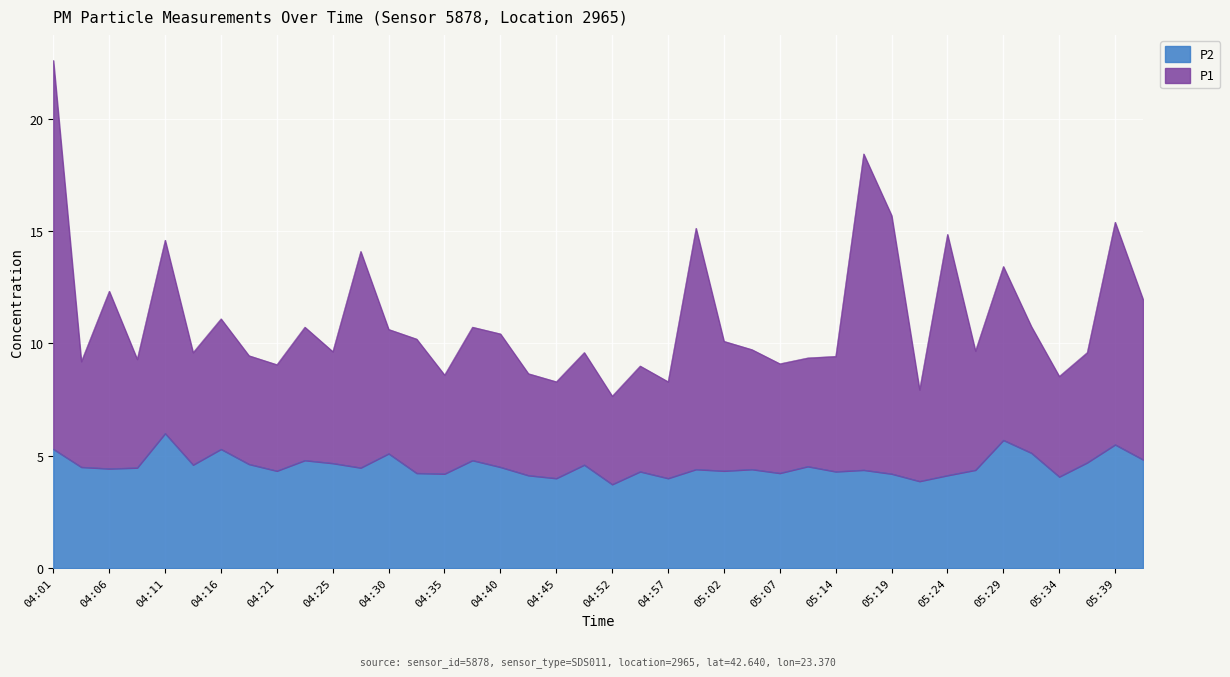

Rank the categories by P2 value from lowest to highest.

04:52, 05:22, 04:45, 04:57, 05:34, 04:42, 05:24, 04:35, 05:19, 04:33, 05:07, 04:55, 05:14, 04:21, 05:02, 05:17, 05:26, 05:00, 05:04, 04:06, 04:09, 04:28, 04:04, 04:40, 05:12, 04:13, 04:47, 04:18, 04:25, 05:36, 04:23, 04:38, 05:41, 04:30, 05:31, 04:01, 04:16, 05:39, 05:29, 04:11